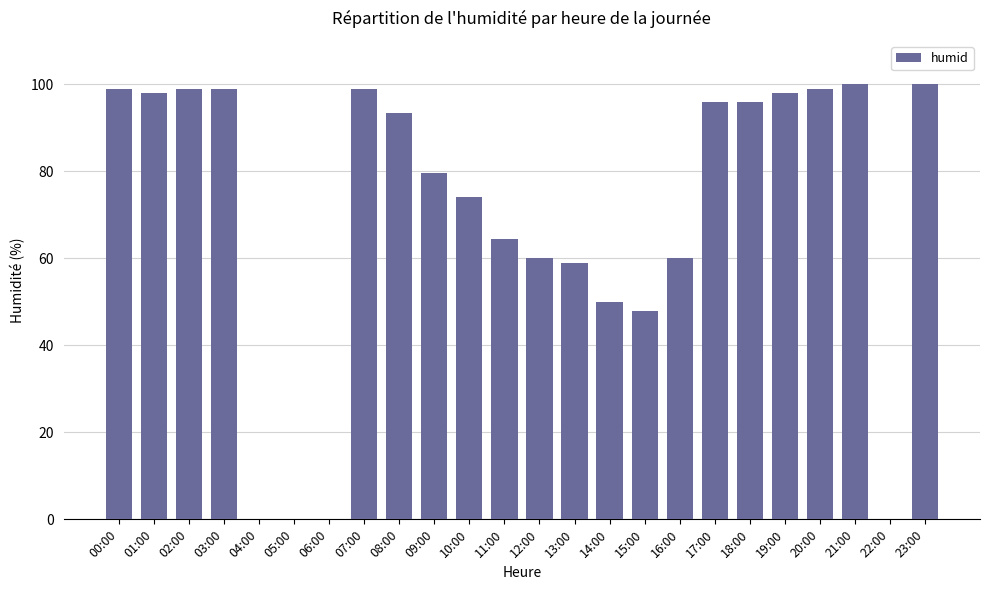

Reading right to left, what are all the values shown in this chart?

23:00=100.0	22:00=0.0	21:00=100.0	20:00=99.0	19:00=98.0	18:00=96.0	17:00=96.0	16:00=60.0	15:00=48.0	14:00=50.0	13:00=59.0	12:00=60.0	11:00=64.5	10:00=74.0	09:00=79.5	08:00=93.5	07:00=99.0	06:00=0.0	05:00=0.0	04:00=0.0	03:00=99.0	02:00=99.0	01:00=98.0	00:00=99.0